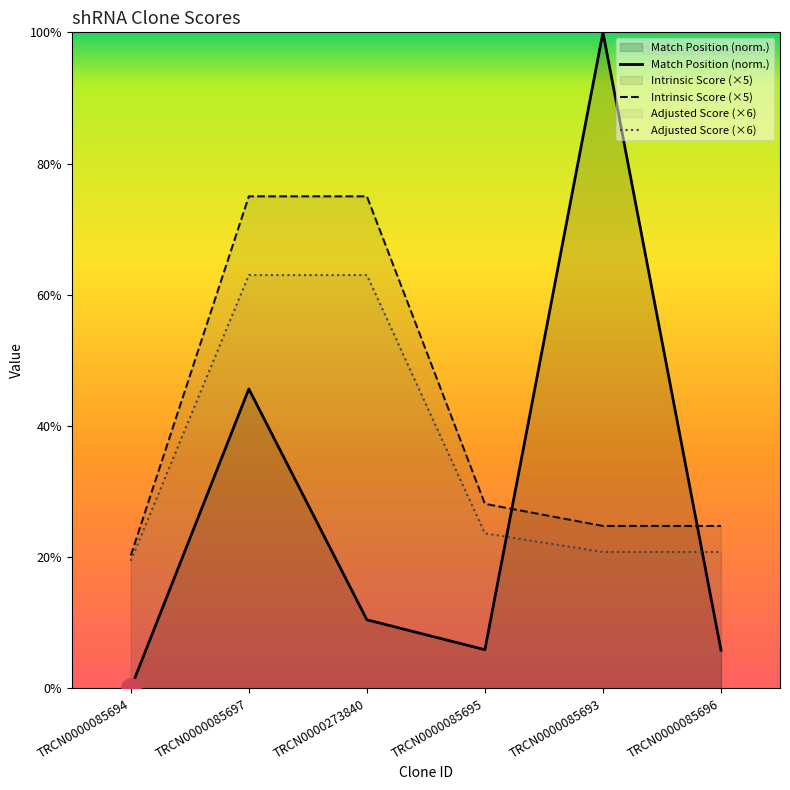

After their last crossing, which series has the higher values: Match Position (norm.) or Adjusted Score (×6)?

Adjusted Score (×6)